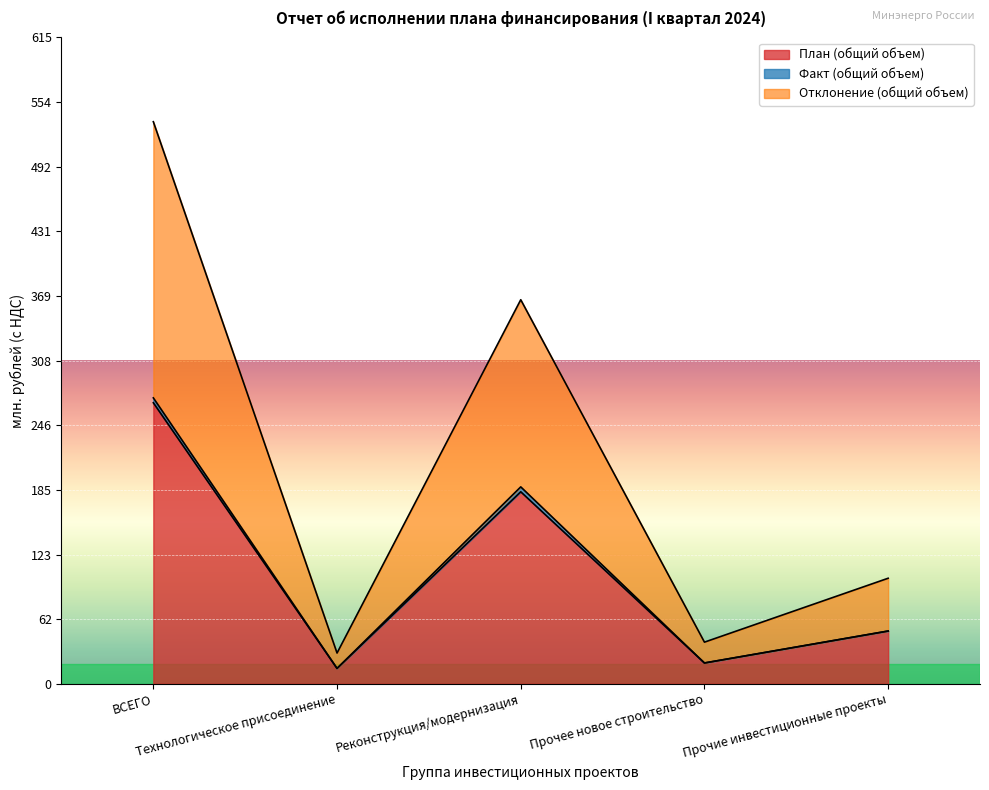

At how many categories does at least one series exceed 186?

2